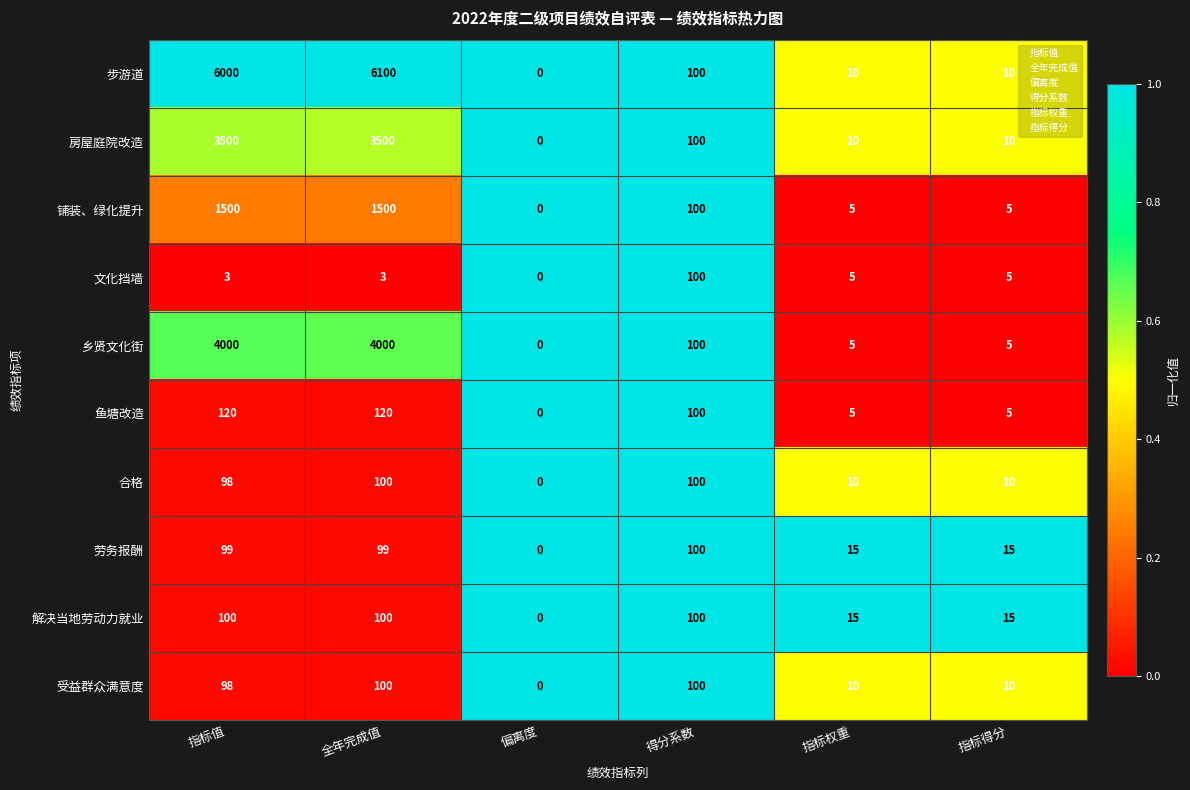

Which series has the widest spread of values?

步游道